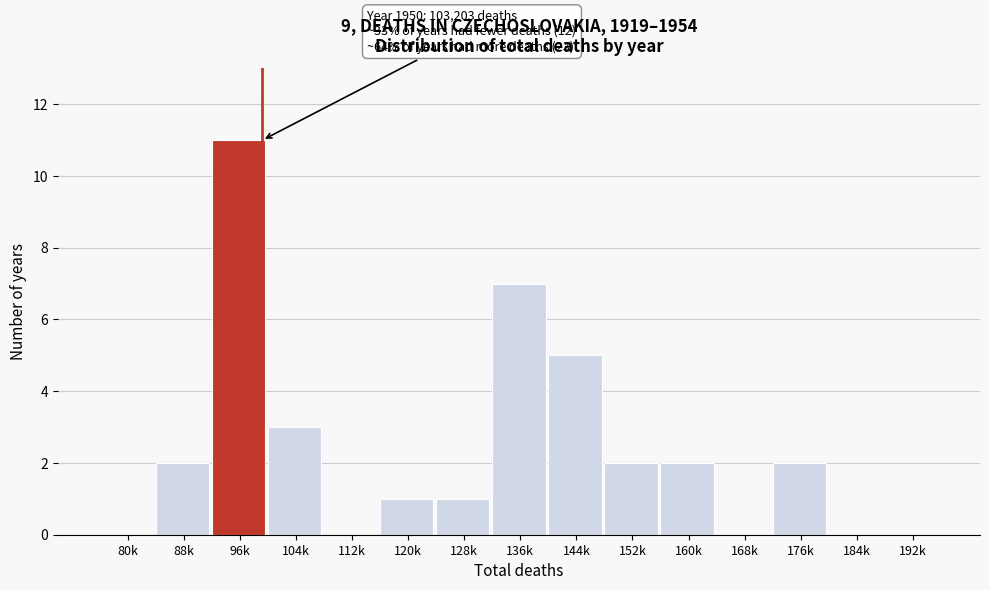

Which has a higher value, 192k or 120k?

120k